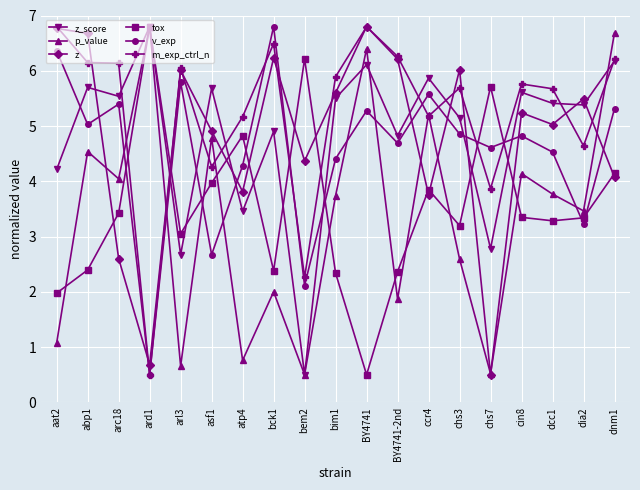

What is the difference between the highest and lowest values at BY4741?

6.3